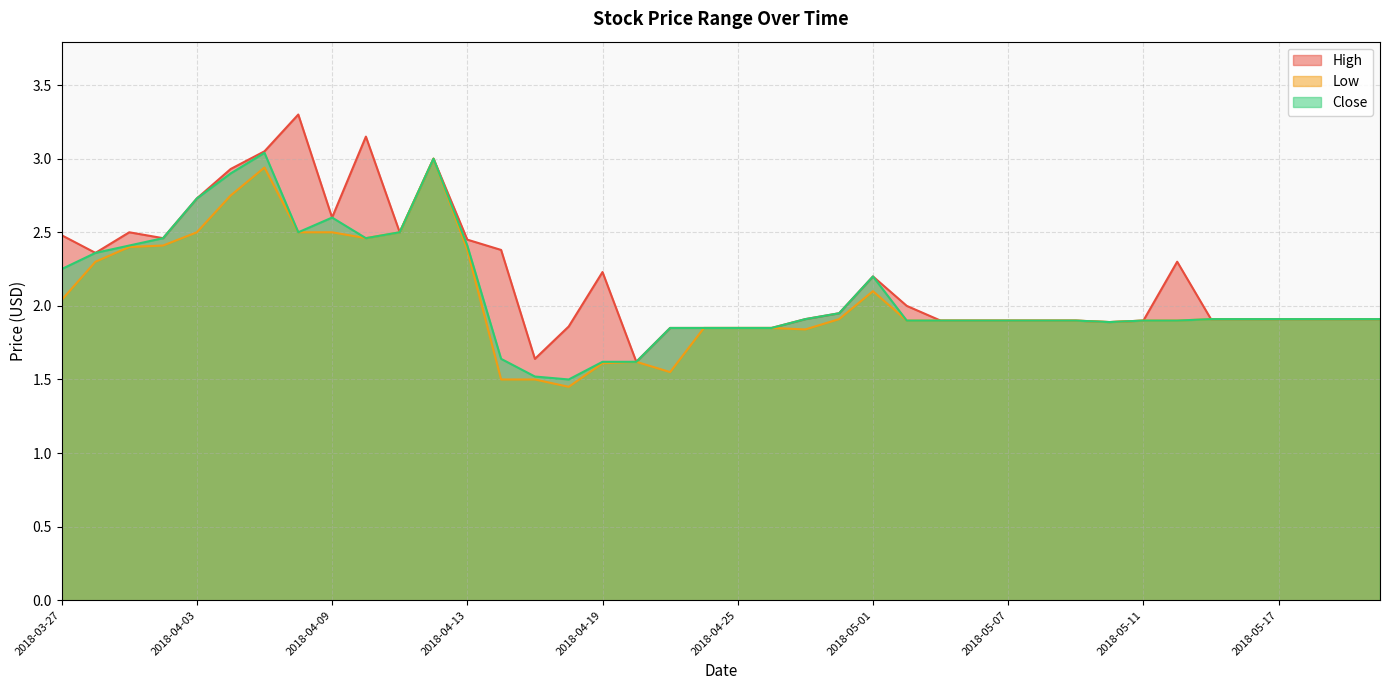

At which category does the chart reach its peak across all series?

2018-04-06